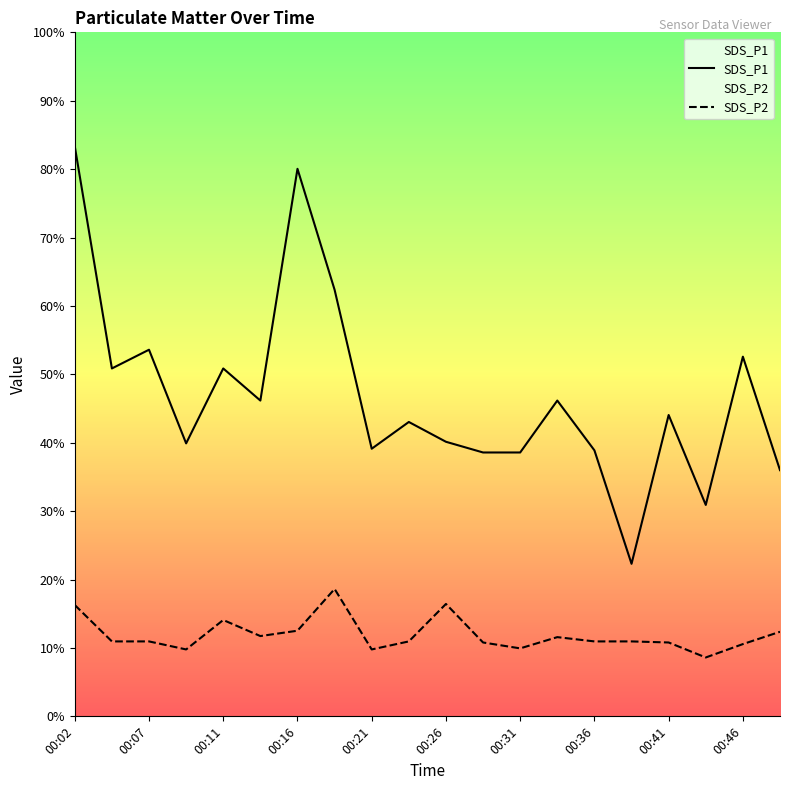

The value of SDS_P2 at 00:46 is 0.8. True or false?

False